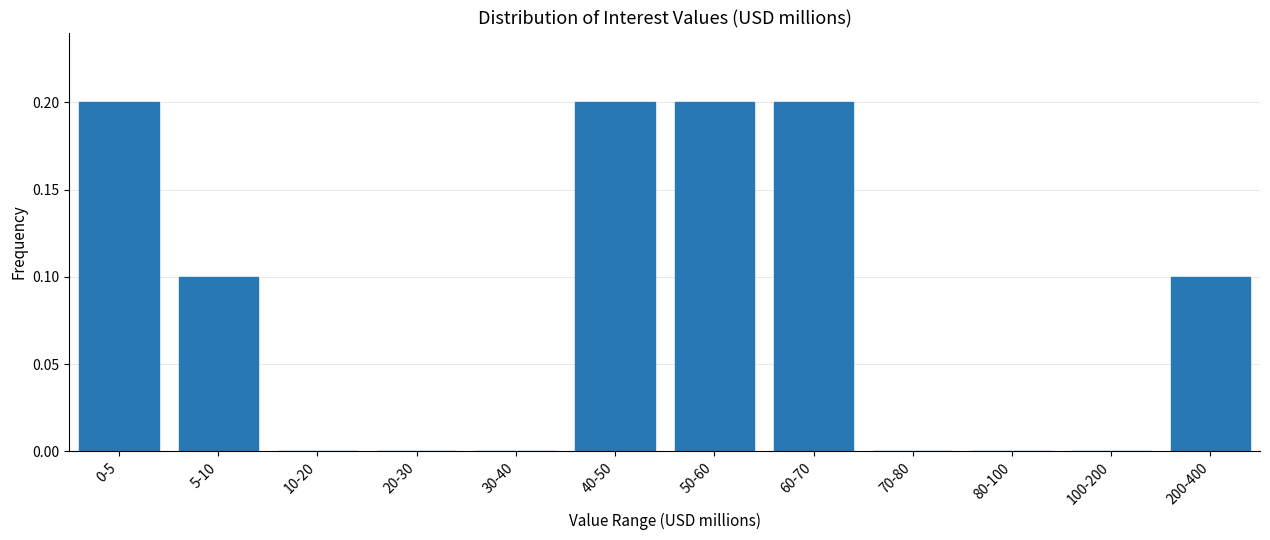

Reading left to right, extract all data points from this chart.

0-5=0.2	5-10=0.1	10-20=0.0	20-30=0.0	30-40=0.0	40-50=0.2	50-60=0.2	60-70=0.2	70-80=0.0	80-100=0.0	100-200=0.0	200-400=0.1